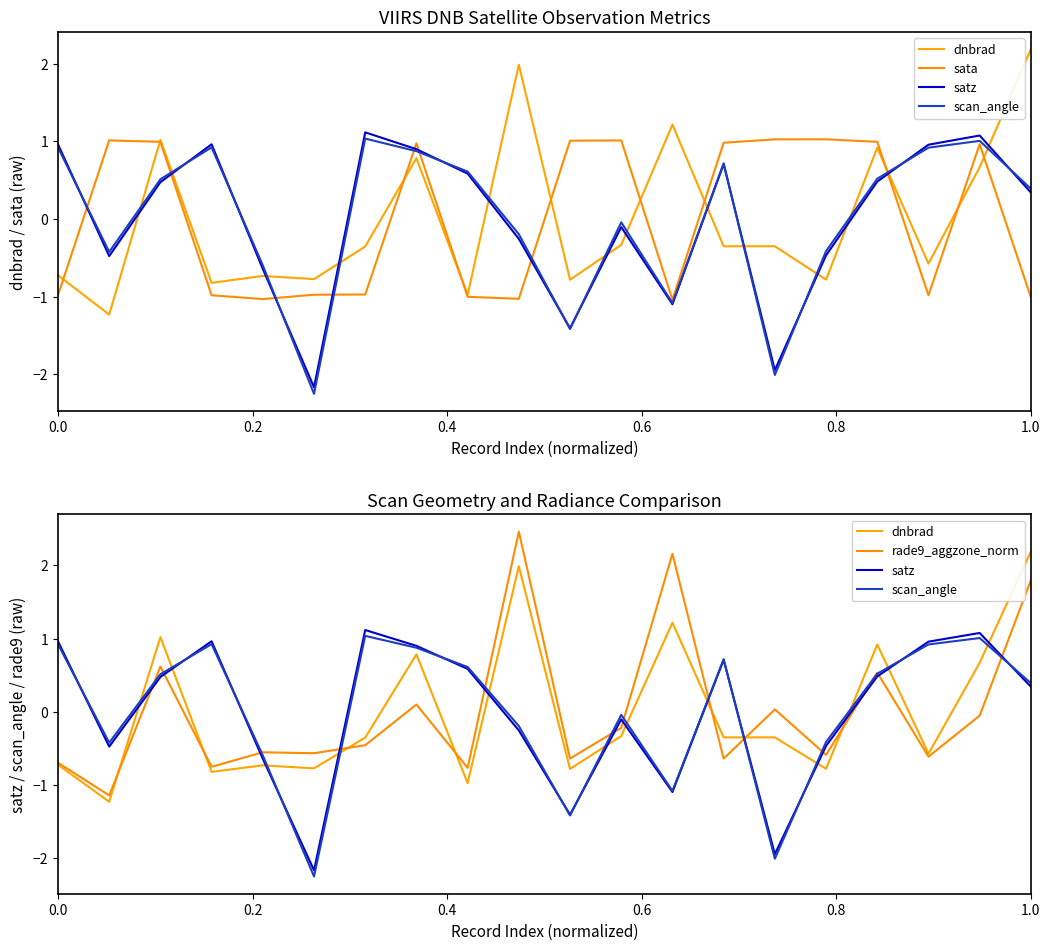

Is this an area chart (filled region under the line)?

No